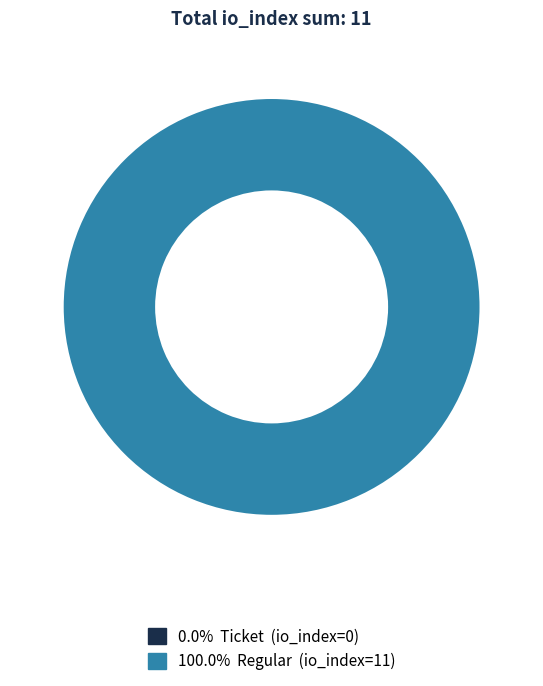

To the nearest percent, what is the difference between the largest and smallest slice percentages?

100%